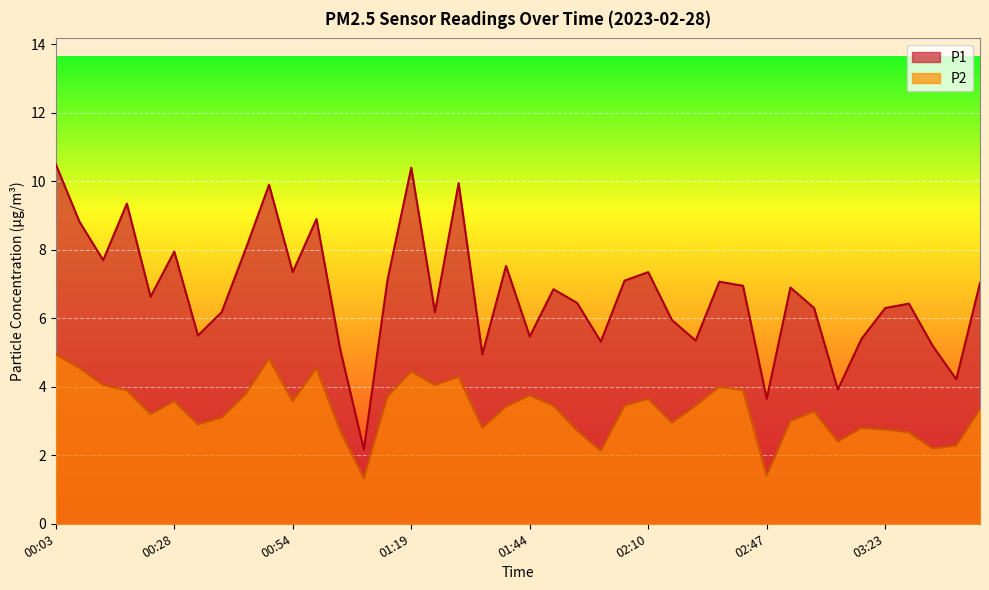

How many lines are shown in the chart?

2